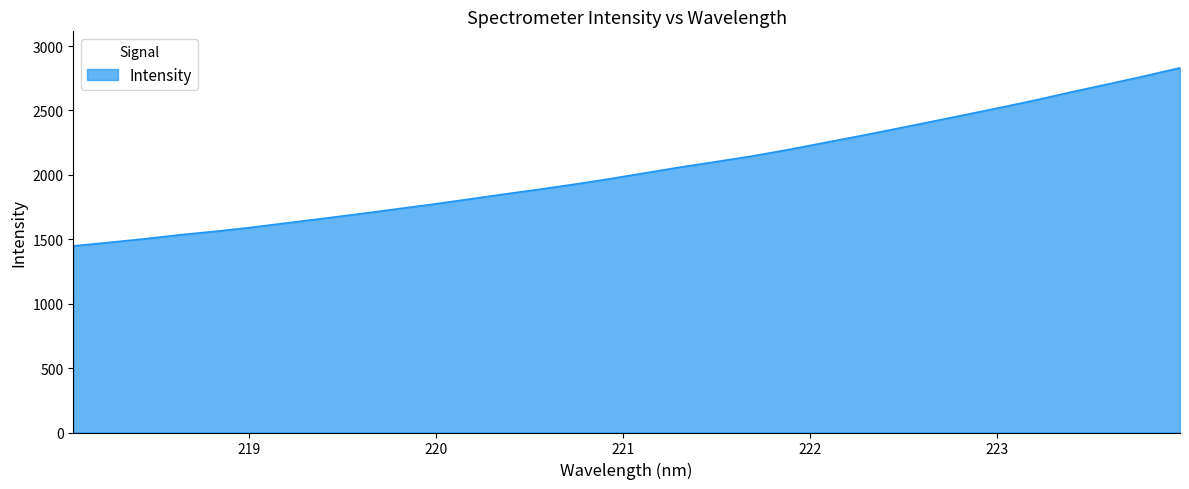

What is the maximum value shown in the chart?

2831.3